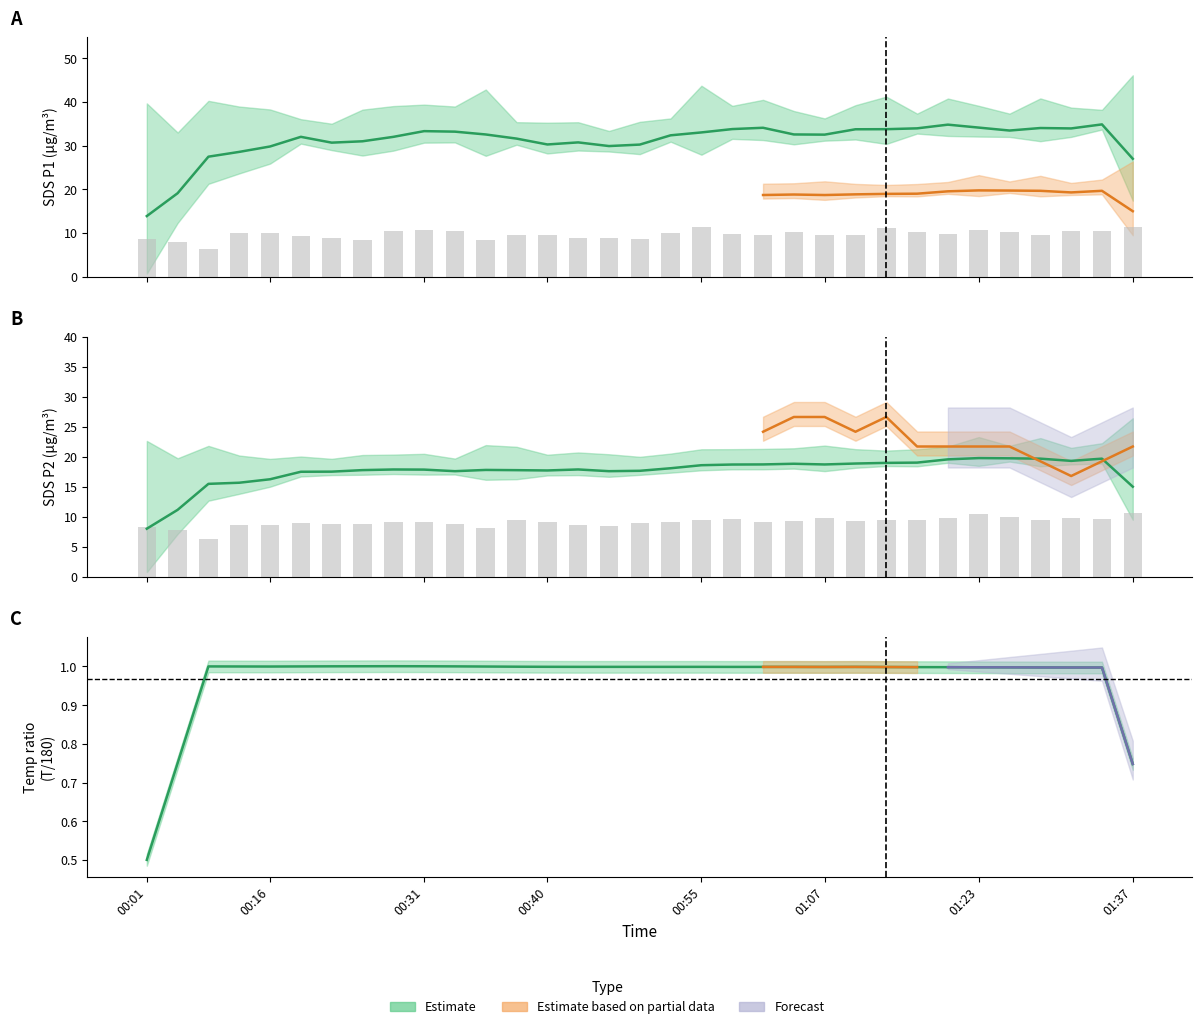

What is the difference between the maximum and minimum values in the SDS_P1 series?

5.2